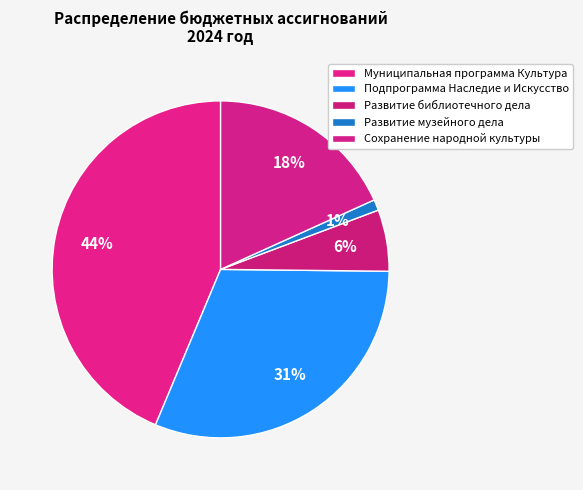

To the nearest percent, what portion does Сохранение народной культуры represent?

18%